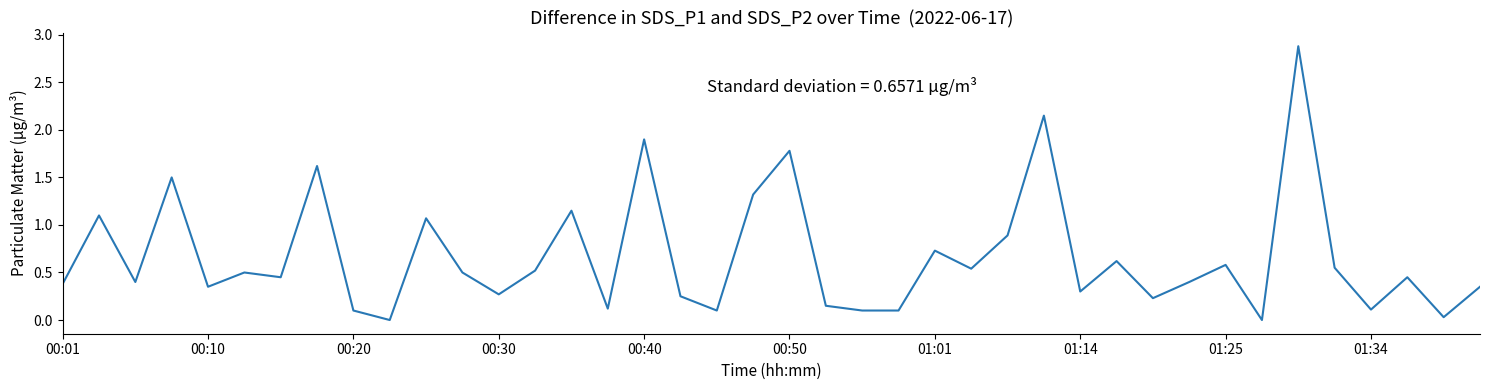

Is this an area chart (filled region under the line)?

No